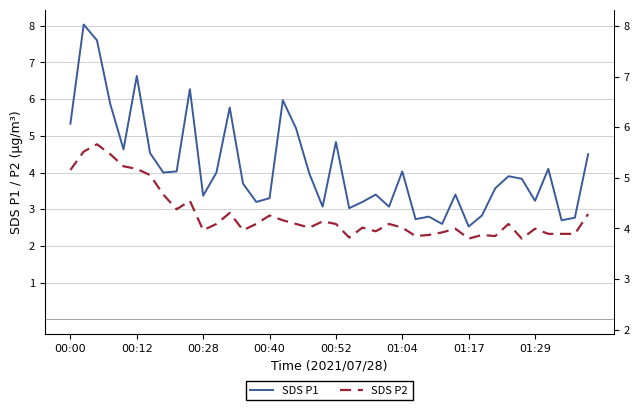

List the series in order of their overall mean, lowest first.

SDS P2, SDS P1